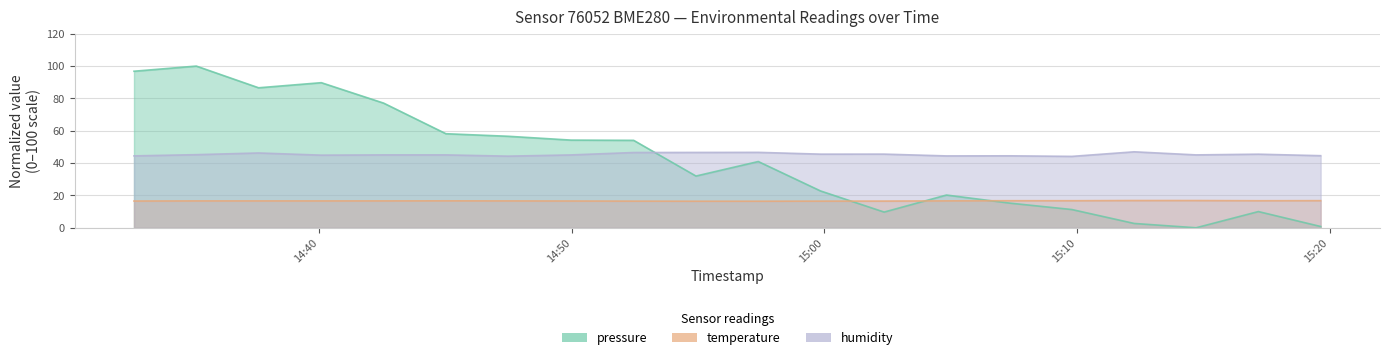

Is it true that pressure equals 56.6 at 2023-04-30T14:47:29?

True